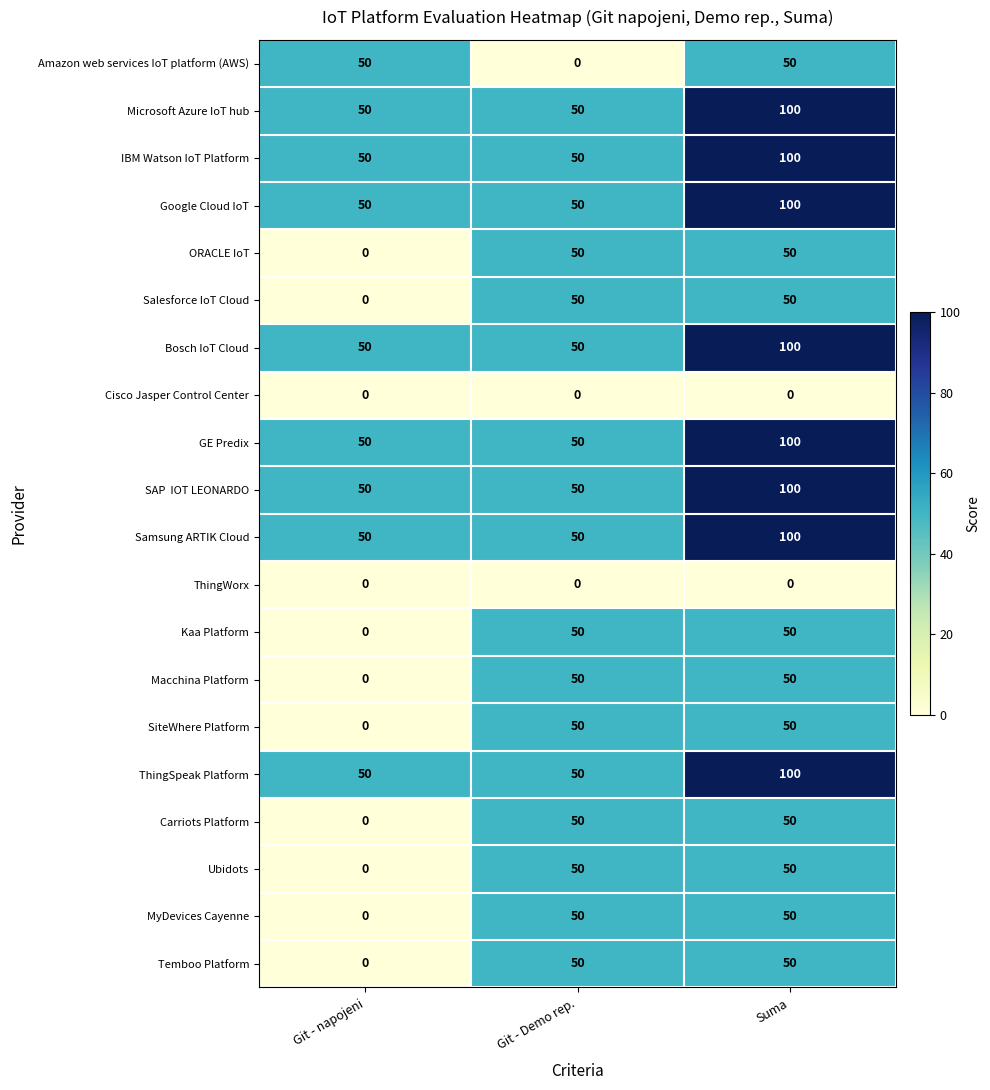

What is the maximum value shown in the chart?

100